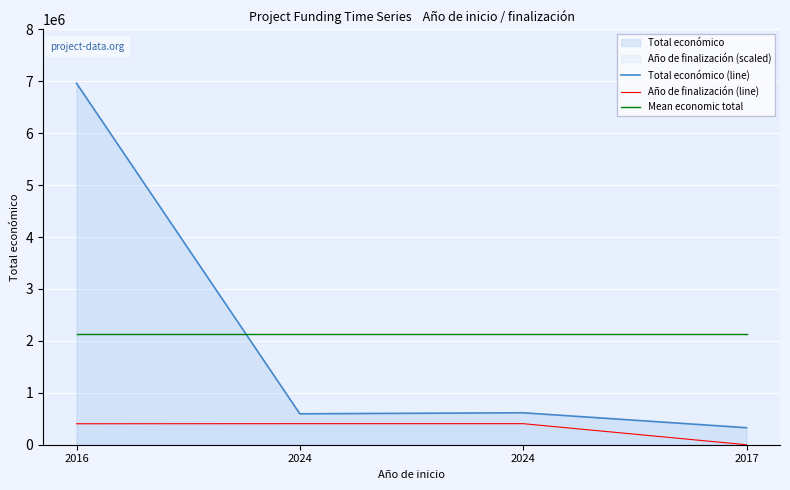

True or false: Mean economic total and Año de finalización (line) intersect in this chart.

False